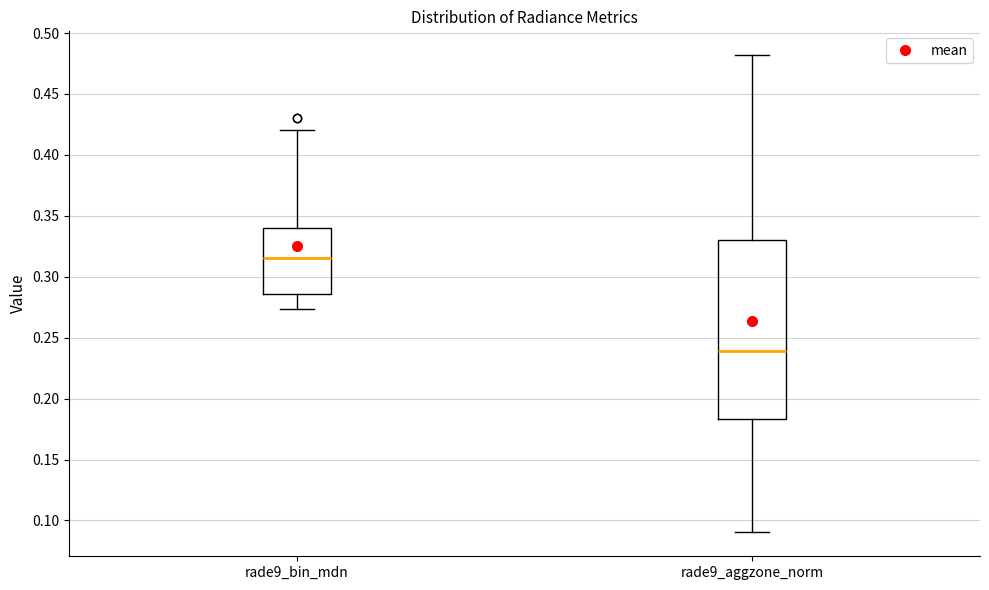

Reading left to right, transcribe this box plot: for each box, give where its median line is, the range the box spans, and where its two whiskers end, as read against the y-axis. The values are not printed on the chart, so give them approximately, as read against the axis.

rade9_bin_mdn: median 0.315, box 0.285 to 0.340, whiskers 0.275 to 0.420
rade9_aggzone_norm: median 0.240, box 0.185 to 0.330, whiskers 0.090 to 0.480